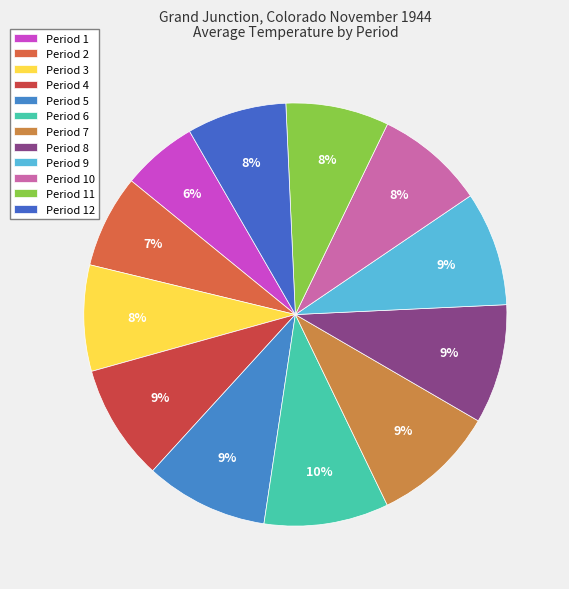

Is it true that Period 1 is 1% of the pie?

False